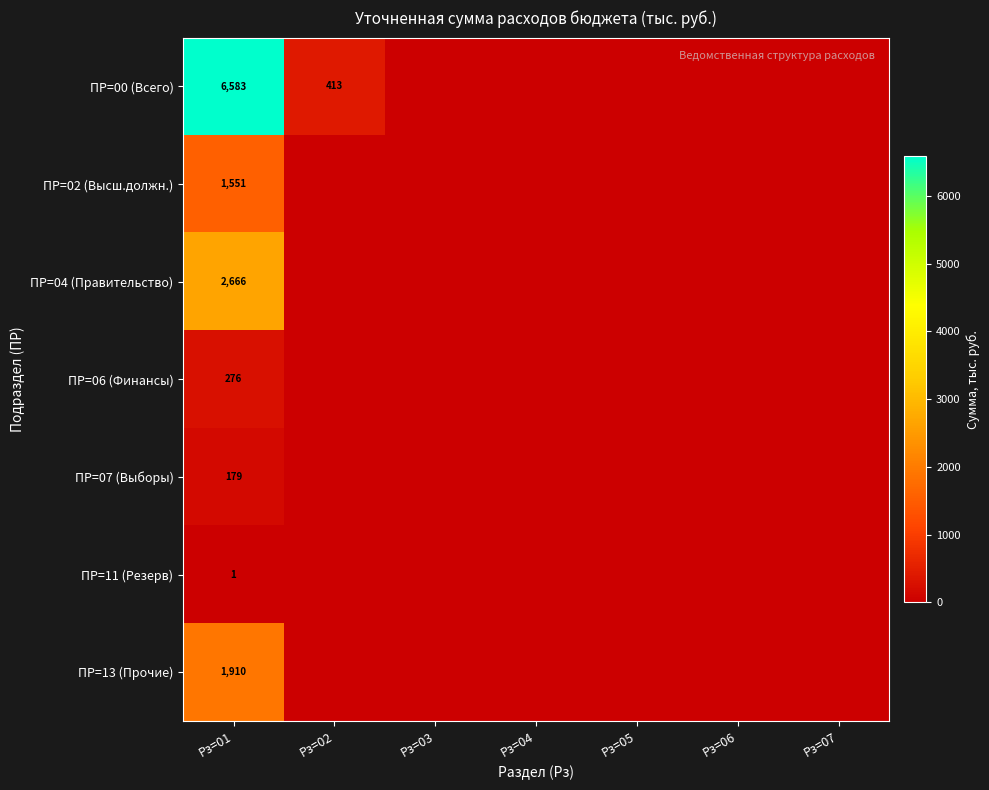

The value of ПР=04 (Правительство) at Рз=01 is 2666. True or false?

True